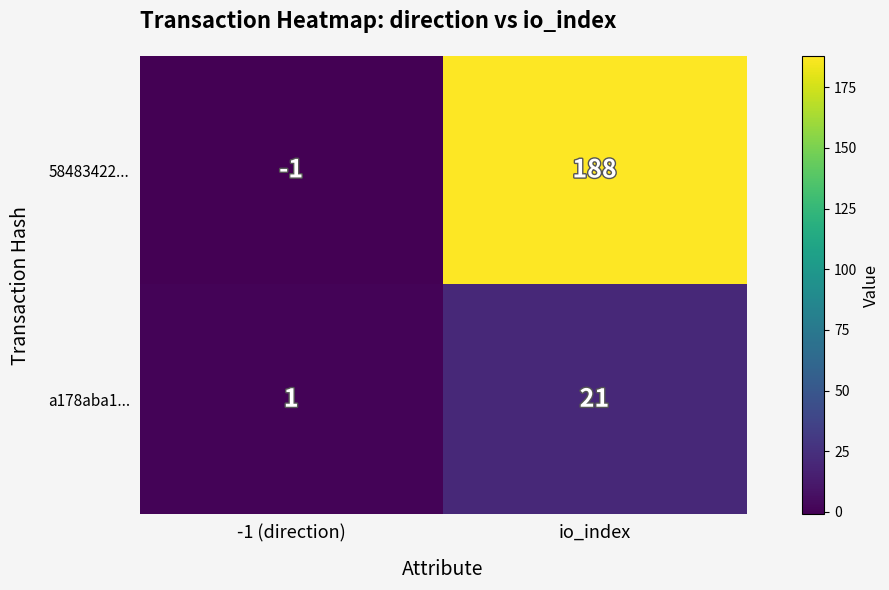

Rank the series by their average value, from lowest to highest.

a178aba1..., 58483422...